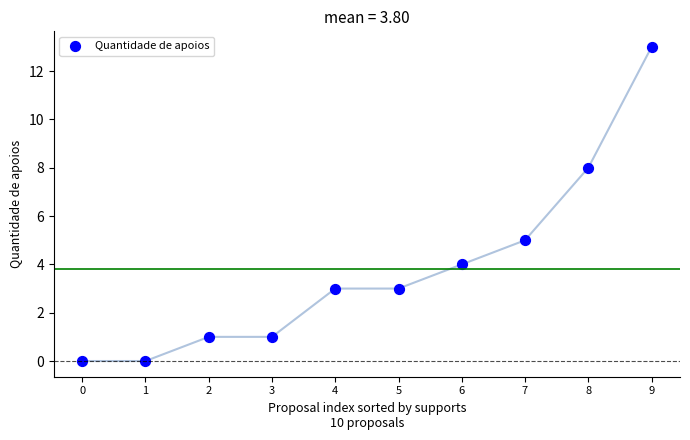

What Y value in the scatter plot is closest to 6?

5